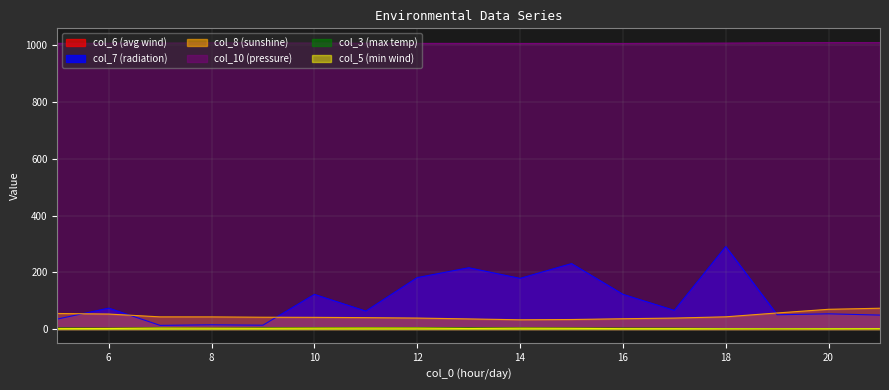

Rank the categories by col_8 (sunshine) value from highest to lowest.

21, 20, 19, 5, 6, 18, 7, 8, 9, 10, 11, 12, 17, 16, 13, 15, 14